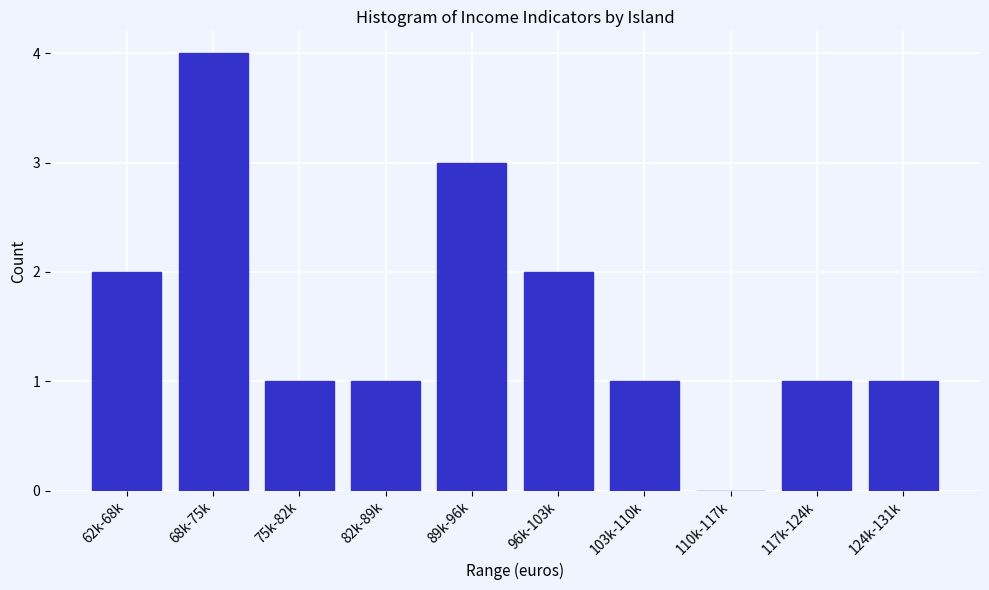

Reading right to left, extract all data points from this chart.

124k-131k=1	117k-124k=1	110k-117k=0	103k-110k=1	96k-103k=2	89k-96k=3	82k-89k=1	75k-82k=1	68k-75k=4	62k-68k=2